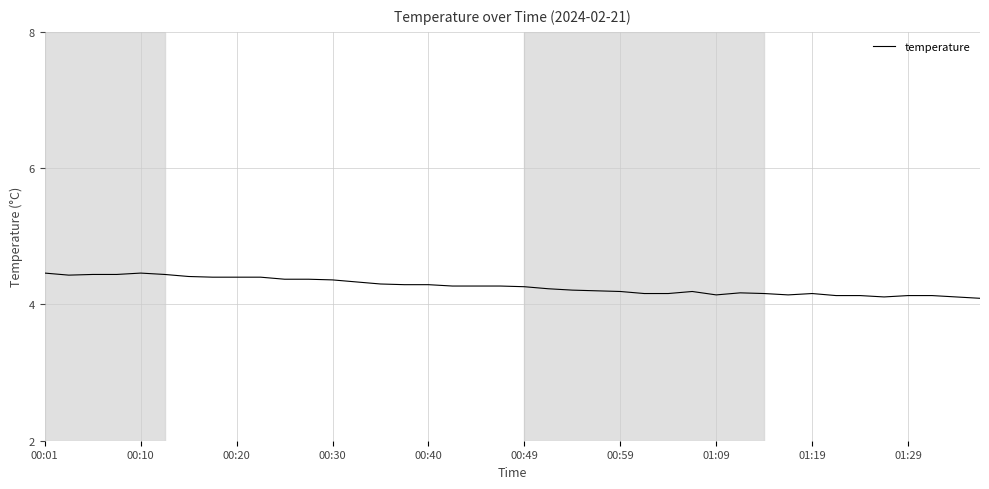

What is the smallest value displayed?

4.1